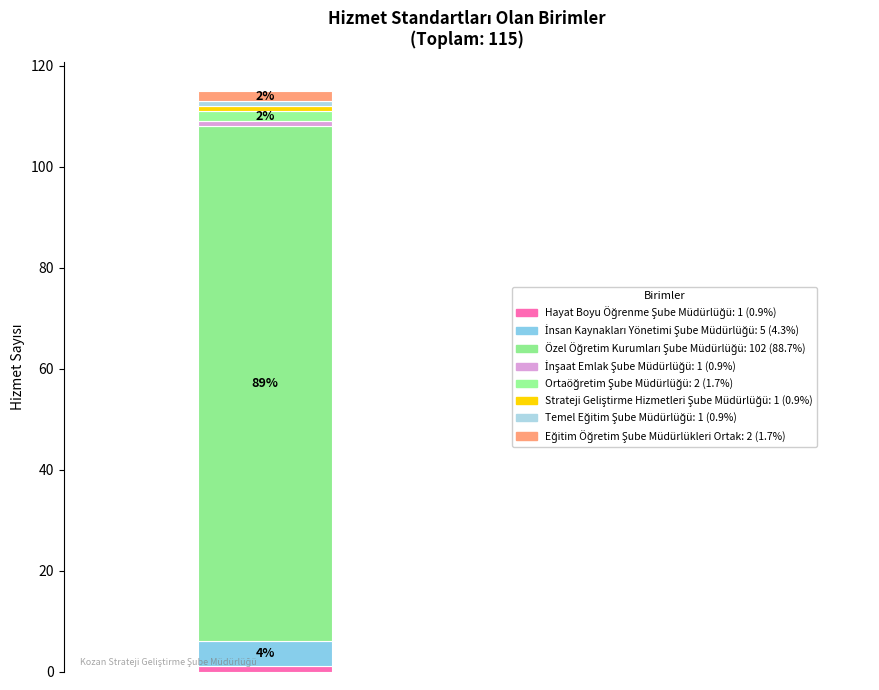

How many bars are there in total?

1